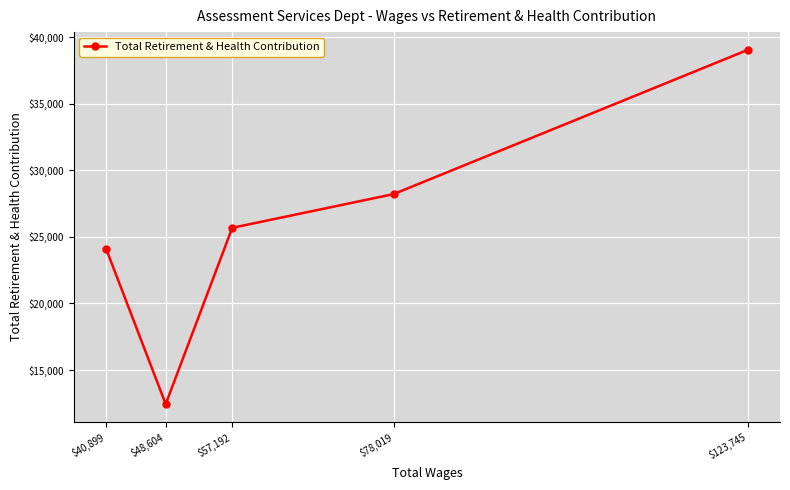

What is the greatest value displayed?

39050